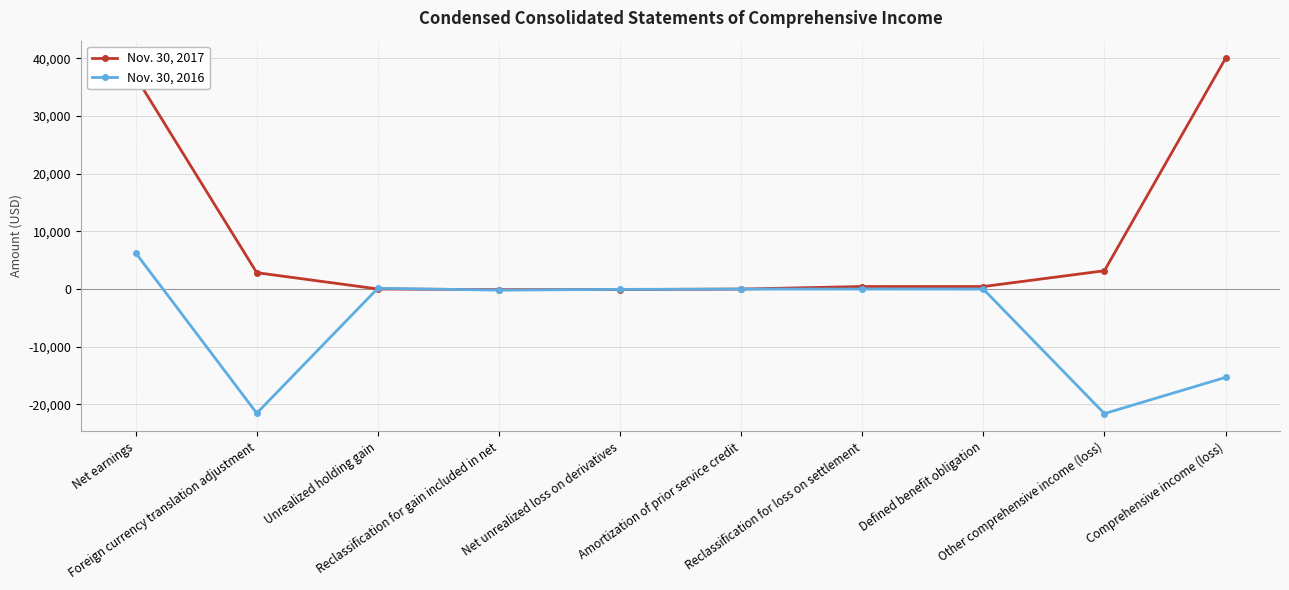

How many distinct data groups are displayed?

2